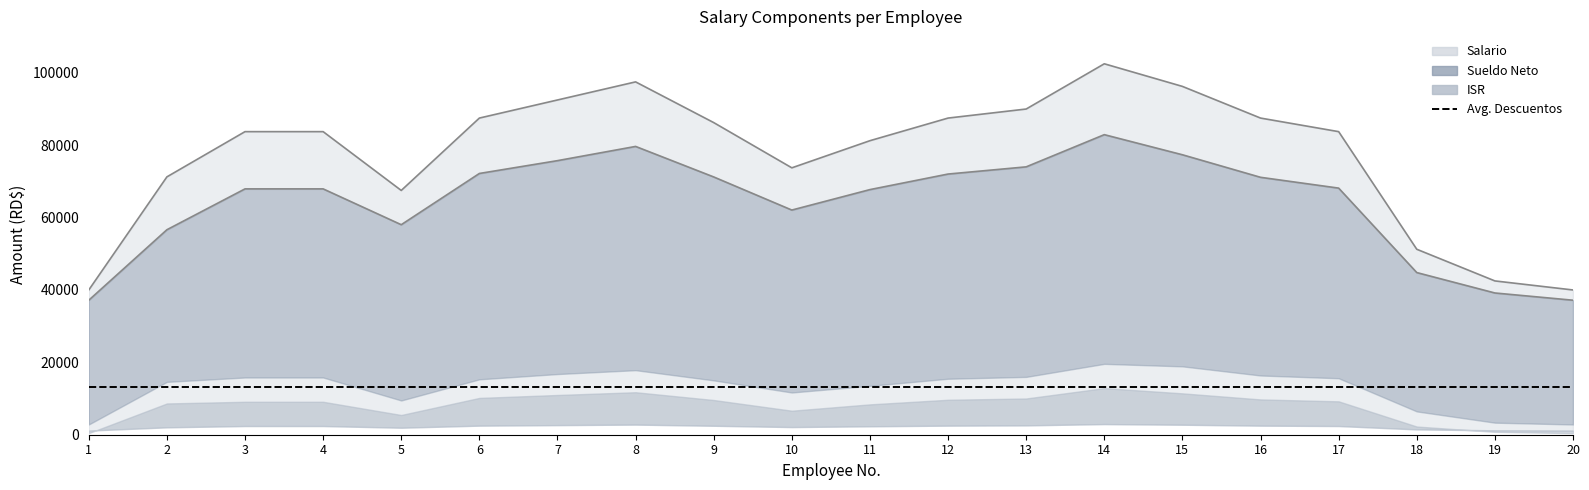

How many interior local peaks does the ISR series have?

4